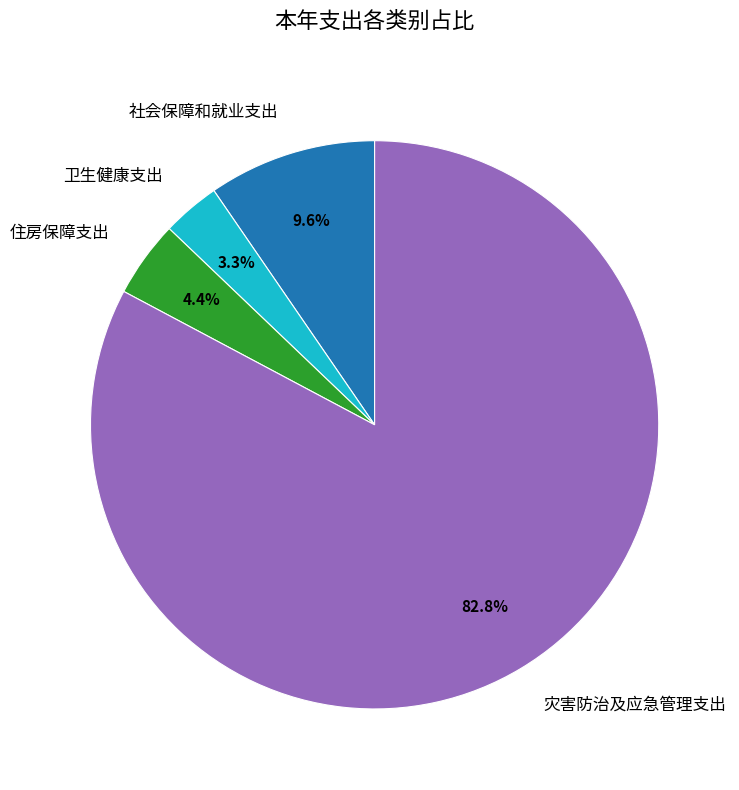

Combined, what portion of the pie is 住房保障支出 and 卫生健康支出?

7.7%